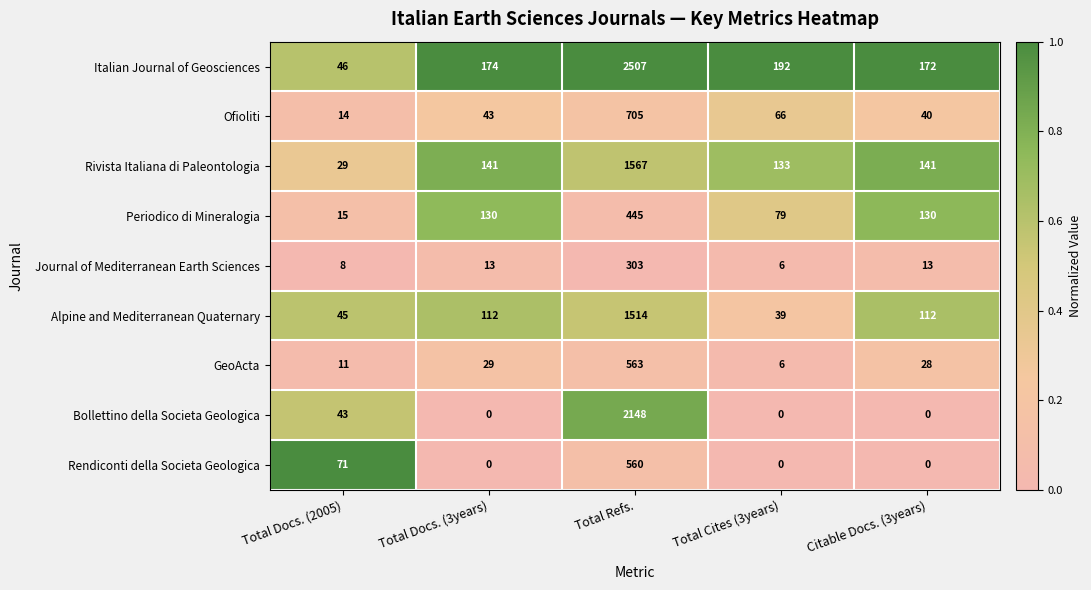

What is the sum of the Ofioliti values at Citable Docs. (3years) and Total Docs. (3years)?

83